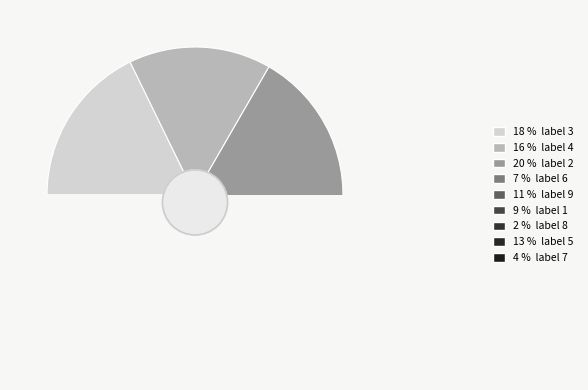

Do 2 and 1 together represent more than half of the pie?

No